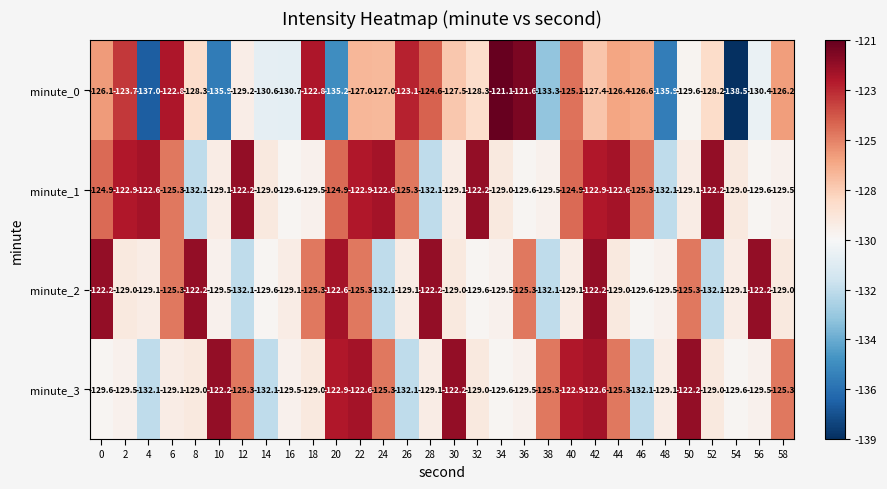

At which category is the sum across all series the highest?

42